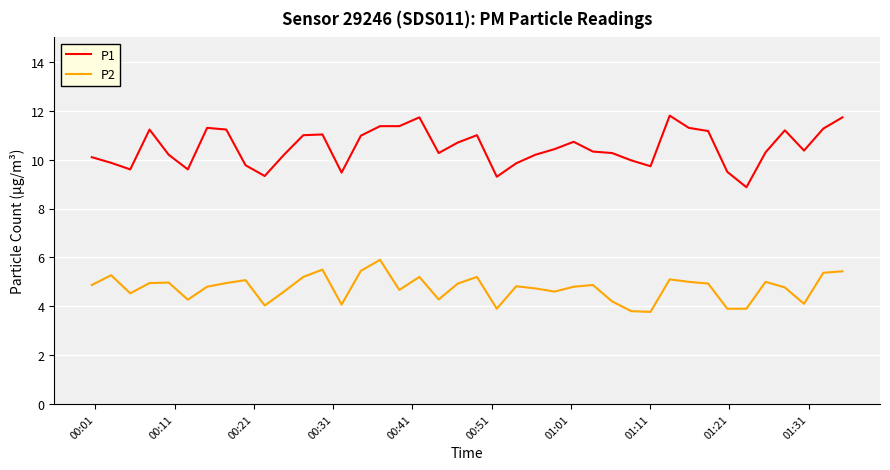

What is the difference between the maximum and minimum values in the P1 series?

2.9